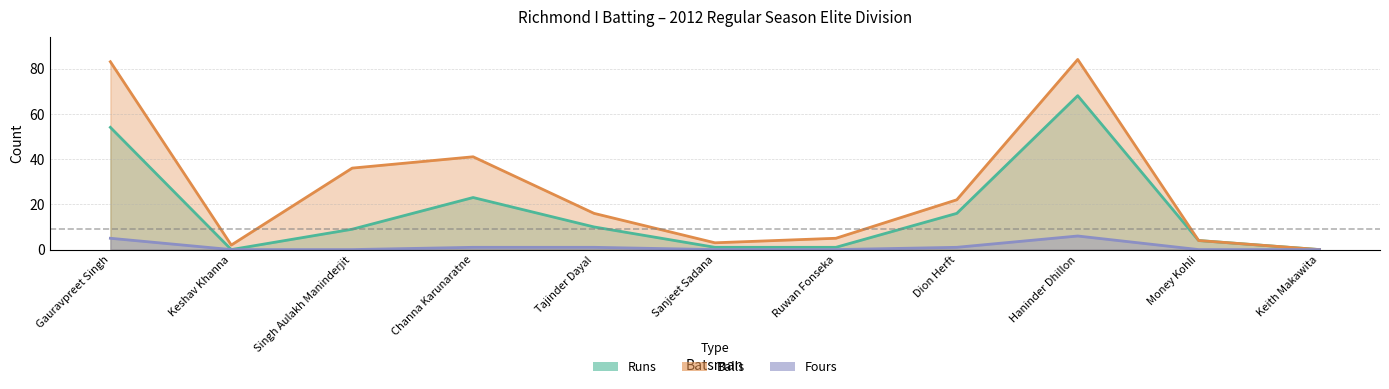

At which label is Fours closest to 3?

Gauravpreet Singh